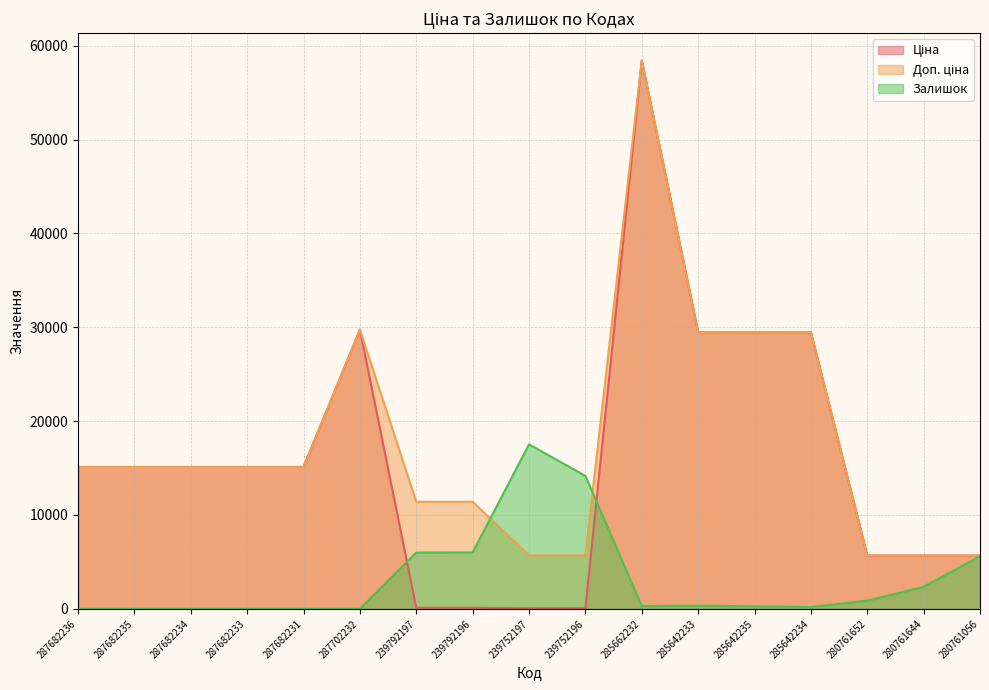

How many lines are shown in the chart?

3